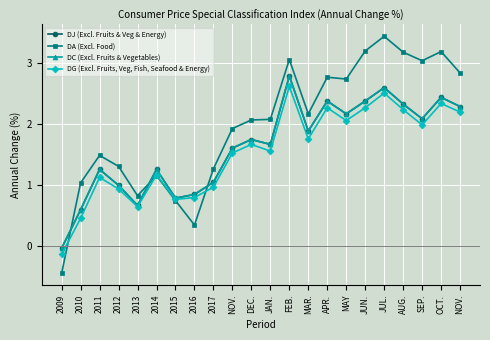

Does the chart have visible grid lines?

Yes